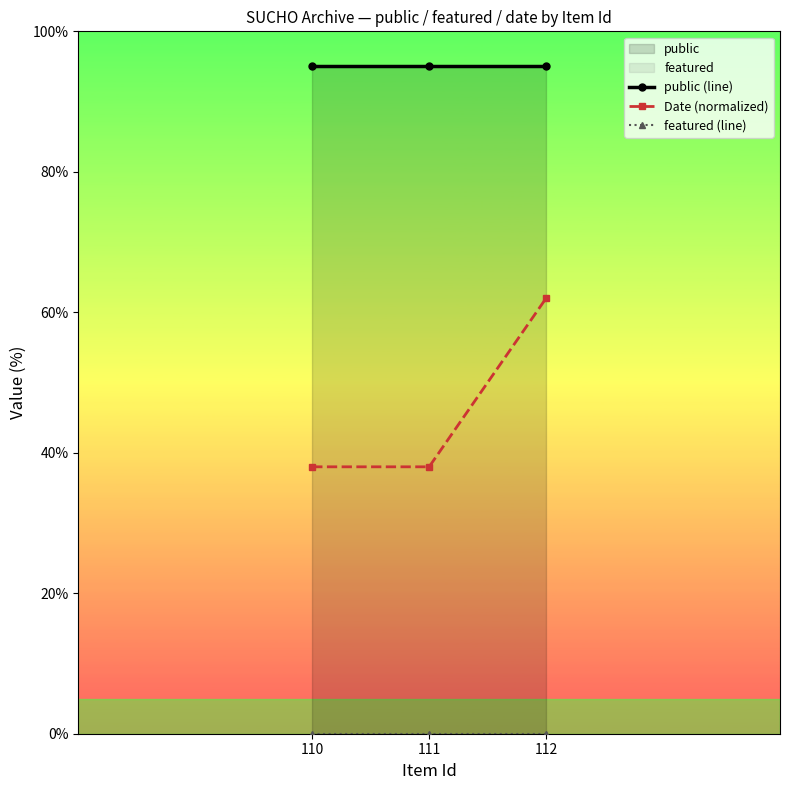

Which series has the largest range (max minus min)?

Date (normalized)